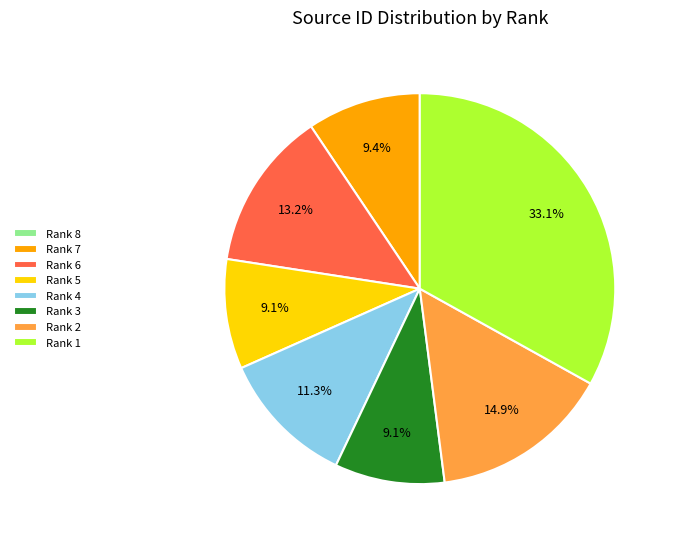

Does Rank 3 account for over 50% of the chart?

No